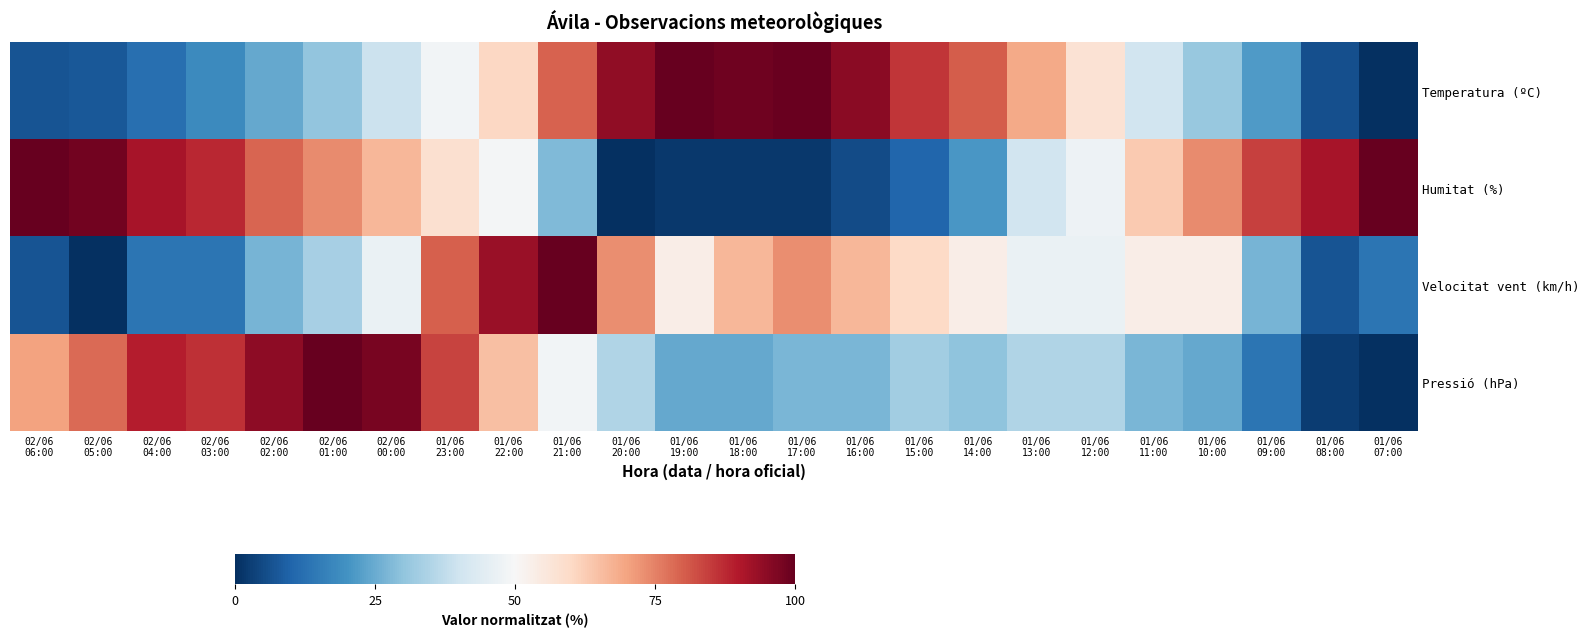

Reading right to left, extract all data points from this chart.

Temperatura (ºC): 01/06
07:00=0.0	01/06
08:00=6.2	01/06
09:00=21.7	01/06
10:00=31.1	01/06
11:00=40.4	01/06
12:00=57.1	01/06
13:00=68.9	01/06
14:00=80.1	01/06
15:00=85.7	01/06
16:00=95.0	01/06
17:00=99.4	01/06
18:00=98.8	01/06
19:00=100.0	01/06
20:00=94.4	01/06
21:00=79.5	01/06
22:00=60.2	01/06
23:00=48.4	02/06
00:00=39.1	02/06
01:00=30.4	02/06
02:00=24.2	02/06
03:00=18.0	02/06
04:00=12.4	02/06
05:00=7.5	02/06
06:00=6.8
Humitat (%): 01/06
07:00=100.0	01/06
08:00=91.2	01/06
09:00=84.2	01/06
10:00=73.7	01/06
11:00=63.2	01/06
12:00=47.4	01/06
13:00=40.4	01/06
14:00=21.1	01/06
15:00=10.5	01/06
16:00=5.3	01/06
17:00=1.8	01/06
18:00=1.8	01/06
19:00=1.8	01/06
20:00=0.0	01/06
21:00=28.1	01/06
22:00=49.1	01/06
23:00=57.9	02/06
00:00=66.7	02/06
01:00=73.7	02/06
02:00=78.9	02/06
03:00=87.7	02/06
04:00=91.2	02/06
05:00=98.2	02/06
06:00=100.0
Velocitat vent (km/h): 01/06
07:00=13.3	01/06
08:00=6.7	01/06
09:00=26.7	01/06
10:00=53.3	01/06
11:00=53.3	01/06
12:00=46.7	01/06
13:00=46.7	01/06
14:00=53.3	01/06
15:00=60.0	01/06
16:00=66.7	01/06
17:00=73.3	01/06
18:00=66.7	01/06
19:00=53.3	01/06
20:00=73.3	01/06
21:00=100.0	01/06
22:00=93.3	01/06
23:00=80.0	02/06
00:00=46.7	02/06
01:00=33.3	02/06
02:00=26.7	02/06
03:00=13.3	02/06
04:00=13.3	02/06
05:00=0.0	02/06
06:00=6.7
Pressió (hPa): 01/06
07:00=0.0	01/06
08:00=2.7	01/06
09:00=13.5	01/06
10:00=24.3	01/06
11:00=27.0	01/06
12:00=35.1	01/06
13:00=35.1	01/06
14:00=29.7	01/06
15:00=32.4	01/06
16:00=27.0	01/06
17:00=27.0	01/06
18:00=24.3	01/06
19:00=24.3	01/06
20:00=35.1	01/06
21:00=48.6	01/06
22:00=64.9	01/06
23:00=83.8	02/06
00:00=97.3	02/06
01:00=100.0	02/06
02:00=94.6	02/06
03:00=86.5	02/06
04:00=89.2	02/06
05:00=78.4	02/06
06:00=70.3